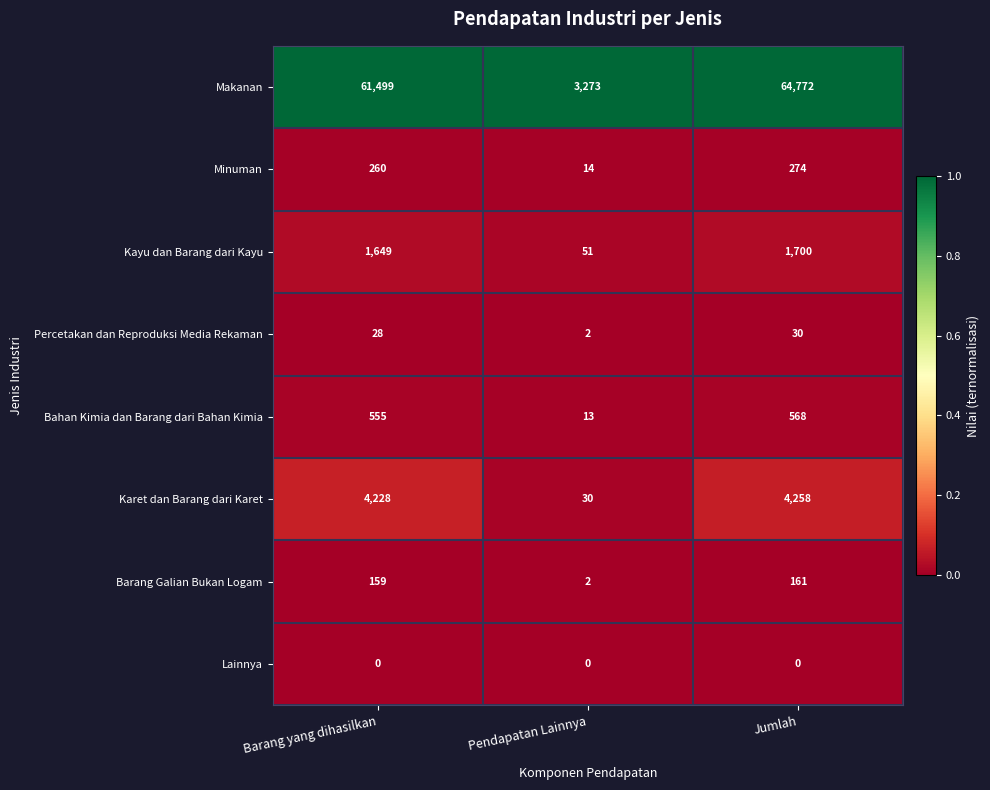

The value of Percetakan dan Reproduksi Media Rekaman at Barang yang dihasilkan is 28. True or false?

True